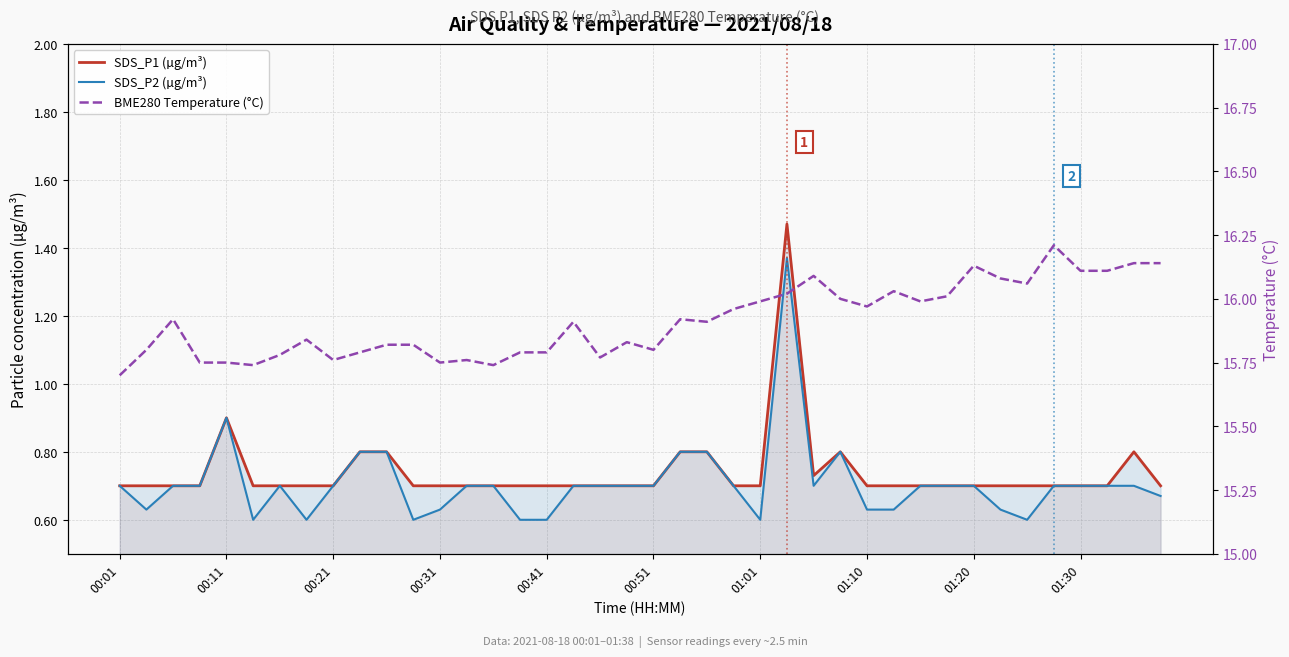

What is the sum of the SDS_P2 (µg/m³) values at 29 and 16?

1.2